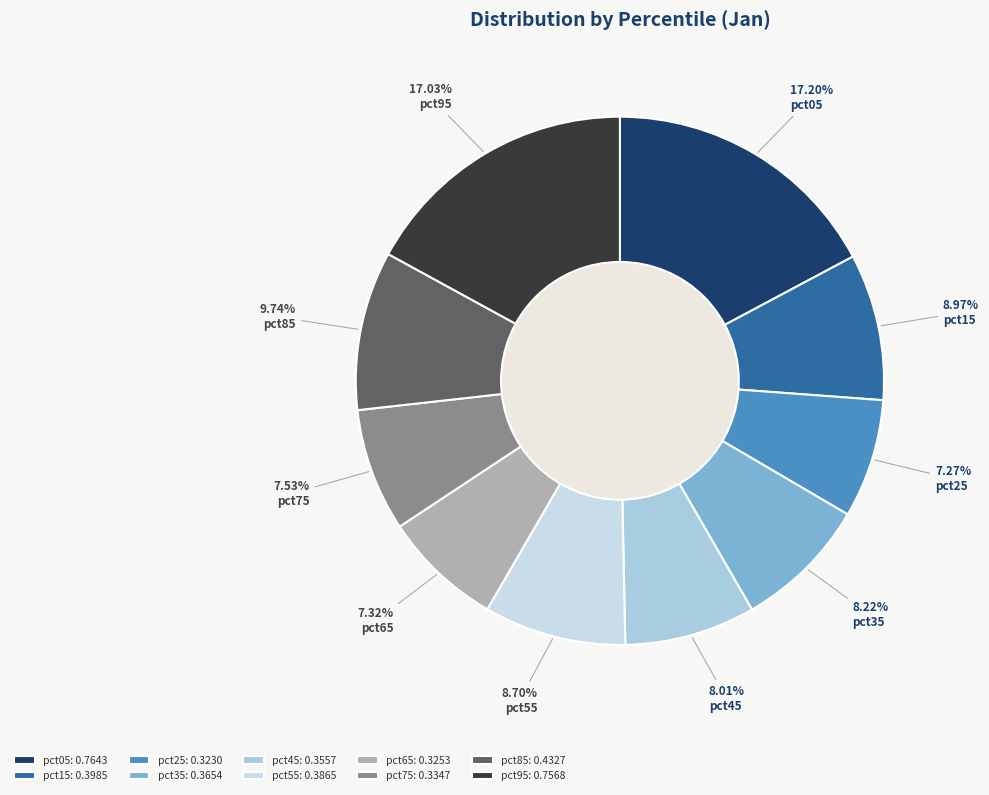

Does pct25 represent more than half of the total?

No